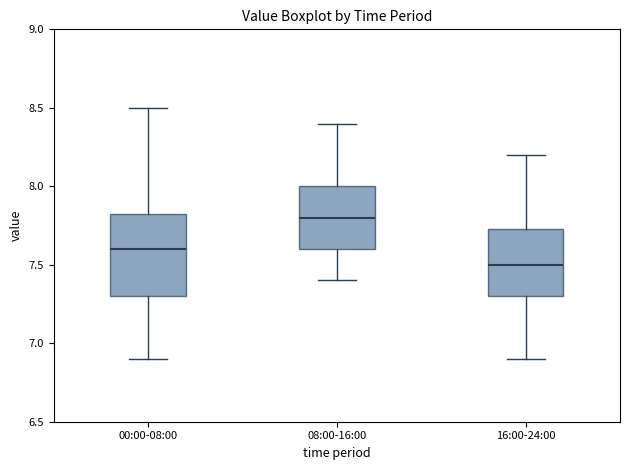

Reading left to right, transcribe this box plot: for each box, give where its median line is, the range the box spans, and where its two whiskers end, as read against the y-axis. The values are not printed on the chart, so give them approximately, as read against the axis.

00:00-08:00: median 7.60, box 7.30 to 7.85, whiskers 6.90 to 8.50
08:00-16:00: median 7.80, box 7.60 to 8.00, whiskers 7.40 to 8.40
16:00-24:00: median 7.50, box 7.30 to 7.75, whiskers 6.90 to 8.20